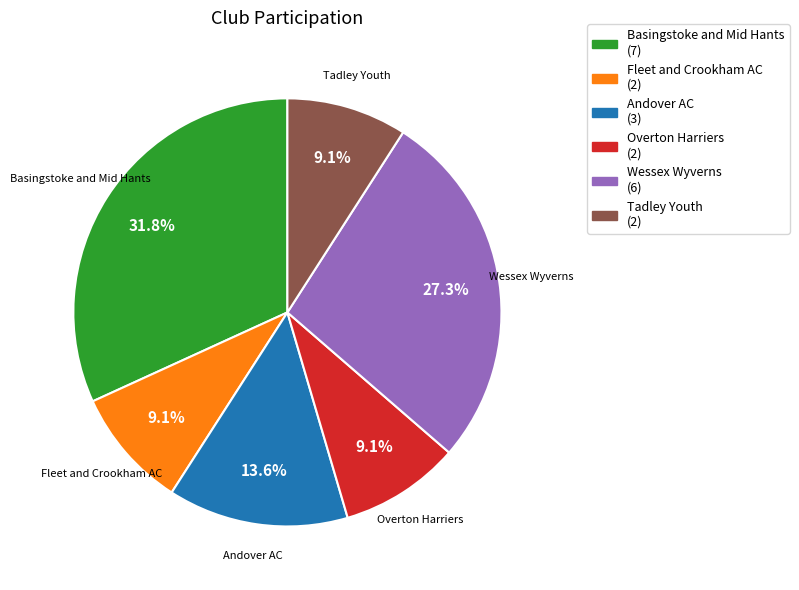

How many slices are in this pie chart?

6